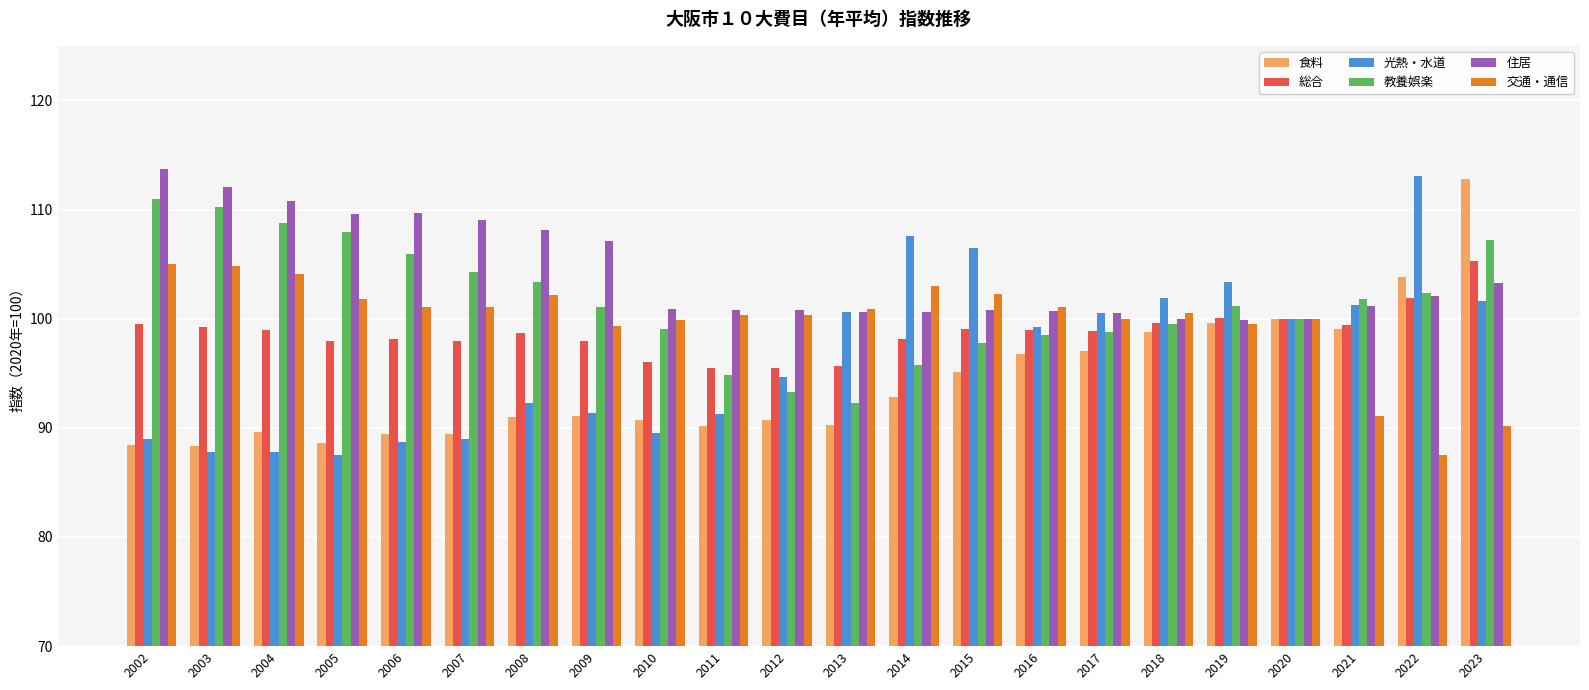

What is the value of the 光熱・水道 bar at the 12th from the left?

100.6